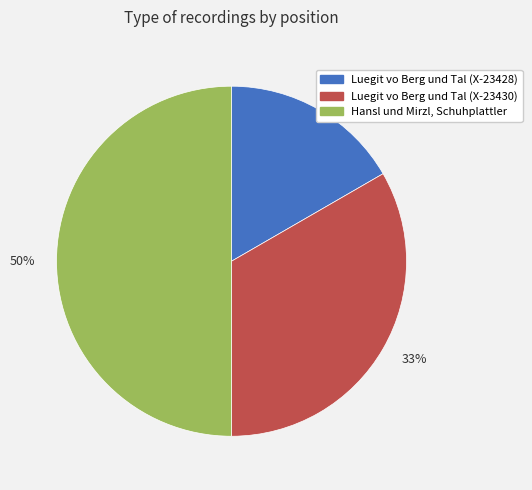

To the nearest percent, what portion does 50% represent?

50%